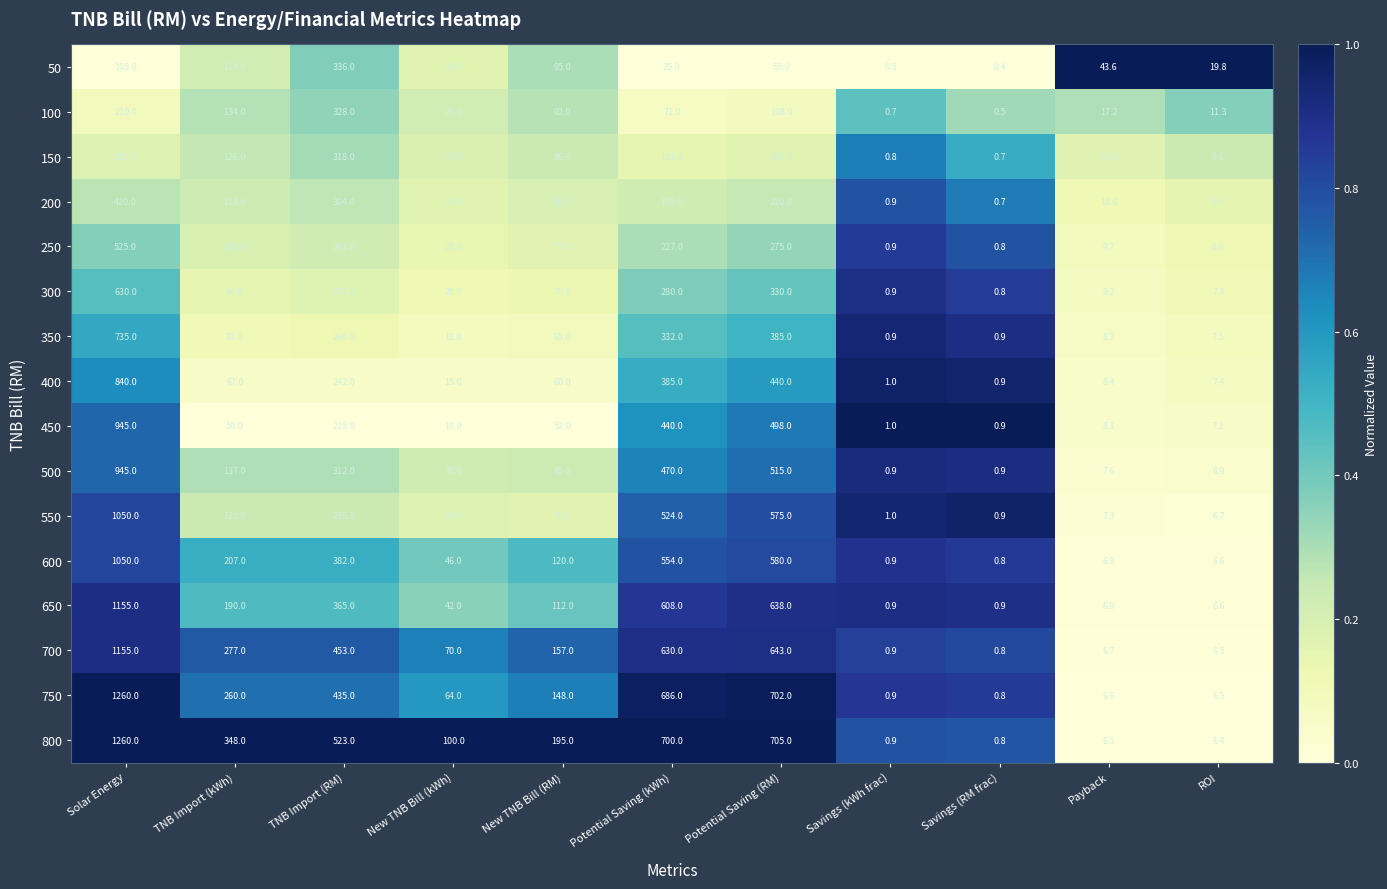

What is the difference between the second highest and minimum values in the 750 series?

701.2